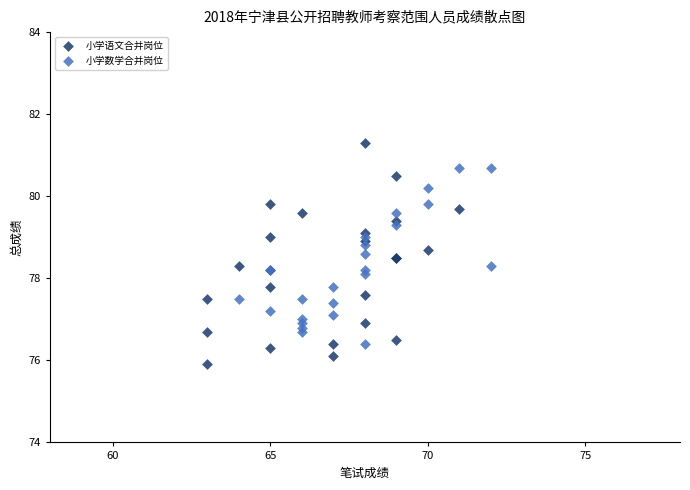

Which series has the largest Y range (max minus min)?

小学语文合并岗位